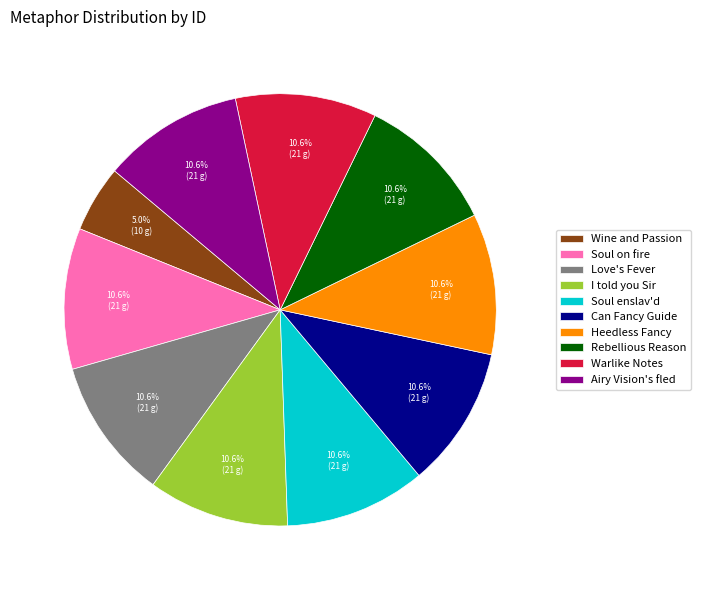

What percentage do Airy Vision's fled and Warlike Notes together represent?

21.1%